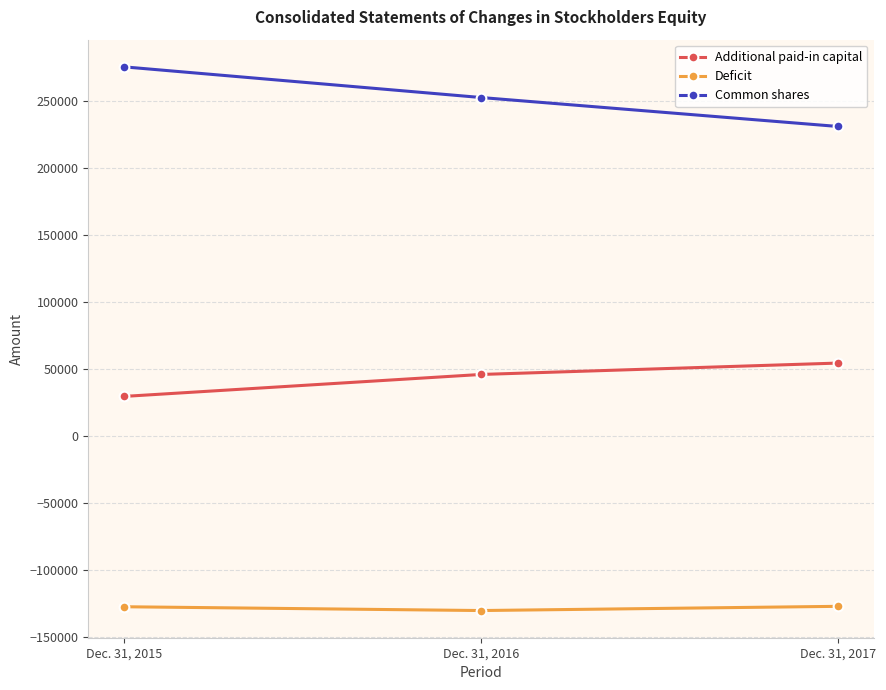

Rank the series by their average value, from highest to lowest.

Common shares, Additional paid-in capital, Deficit